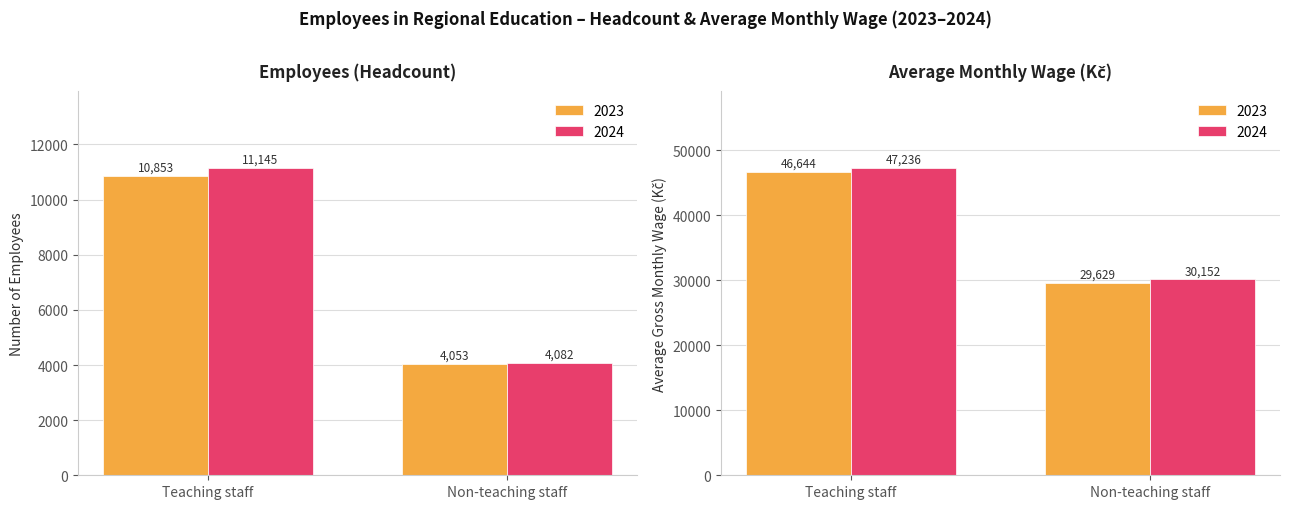

How many groups of bars are there?

4